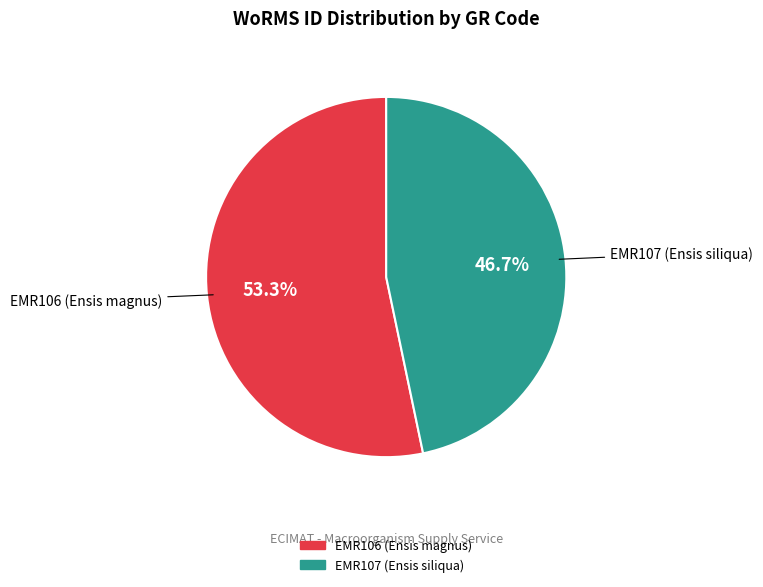

To the nearest percent, what portion does EMR107 (Ensis siliqua) represent?

47%